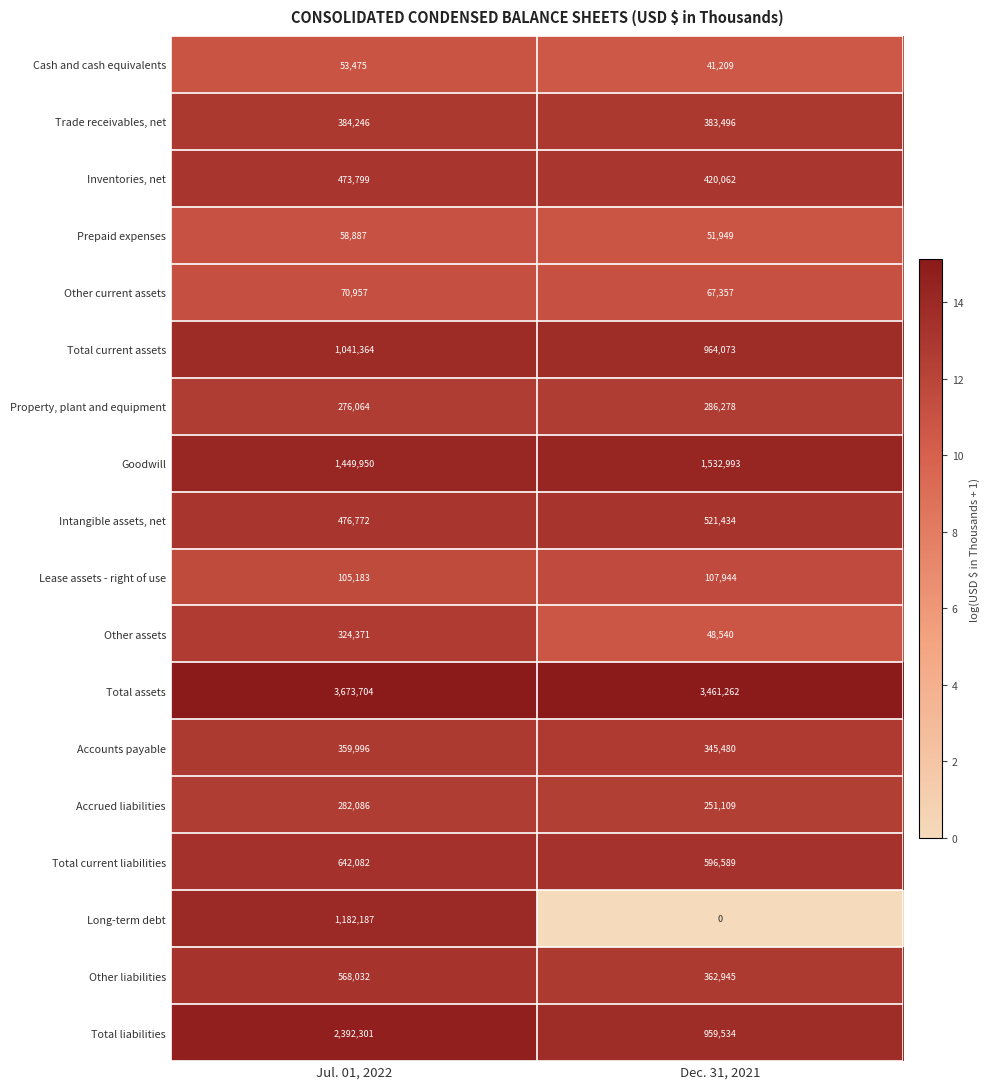

The value of Cash and cash equivalents at Dec. 31, 2021 is 41209. True or false?

True